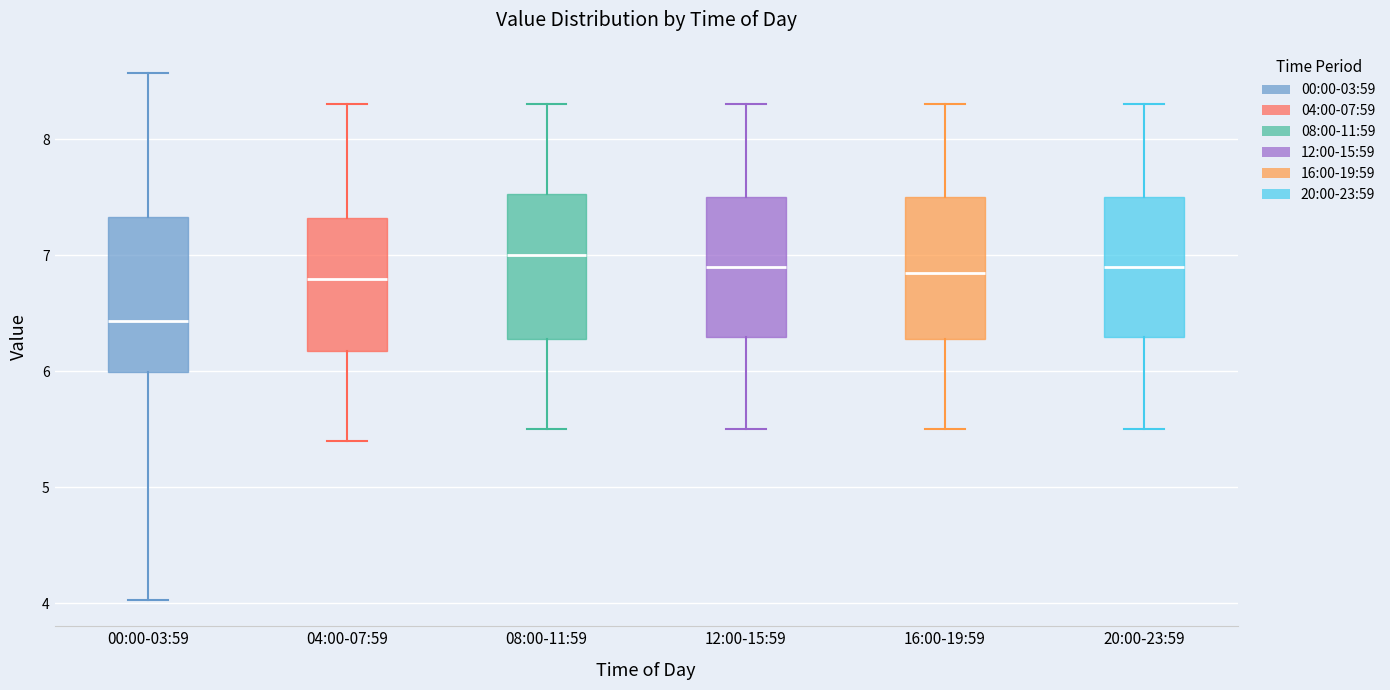

Reading left to right, transcribe this box plot: for each box, give where its median line is, the range the box spans, and where its two whiskers end, as read against the y-axis. The values are not printed on the chart, so give them approximately, as read against the axis.

00:00-03:59: median 6.4, box 6.0 to 7.3, whiskers 4.0 to 8.6
04:00-07:59: median 6.8, box 6.2 to 7.3, whiskers 5.4 to 8.3
08:00-11:59: median 7.0, box 6.3 to 7.5, whiskers 5.5 to 8.3
12:00-15:59: median 6.9, box 6.3 to 7.5, whiskers 5.5 to 8.3
16:00-19:59: median 6.9, box 6.3 to 7.5, whiskers 5.5 to 8.3
20:00-23:59: median 6.9, box 6.3 to 7.5, whiskers 5.5 to 8.3